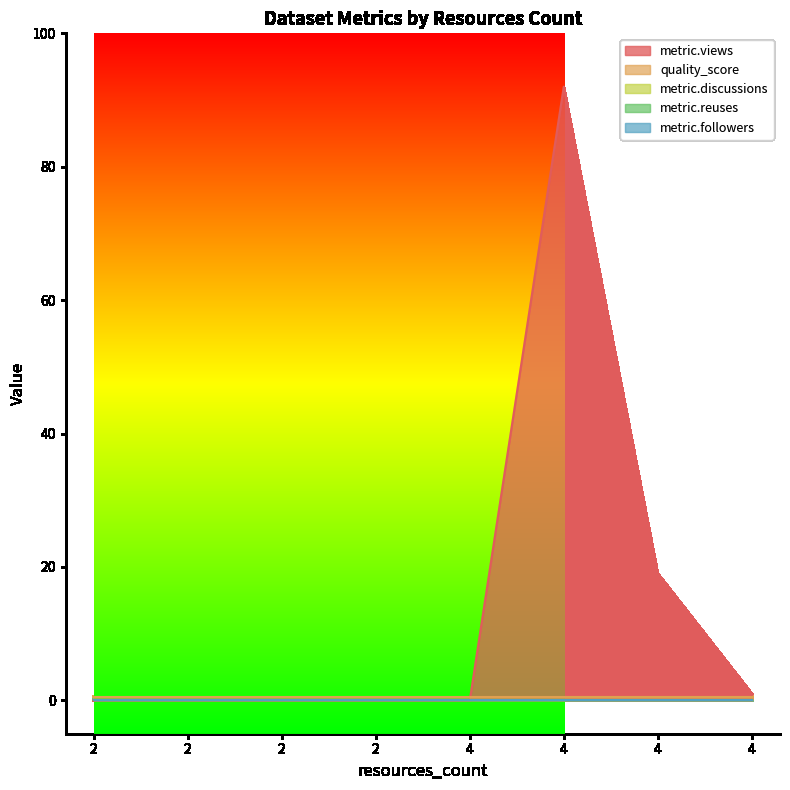

Which category has the lowest value across all series?

2